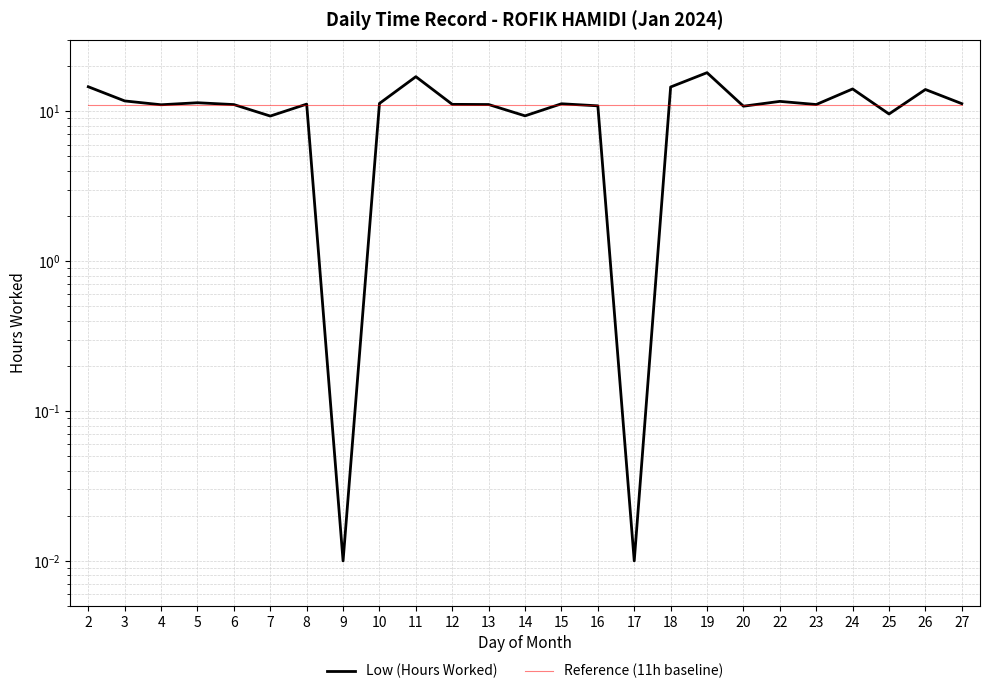

What is the maximum value shown in the chart?

18.1